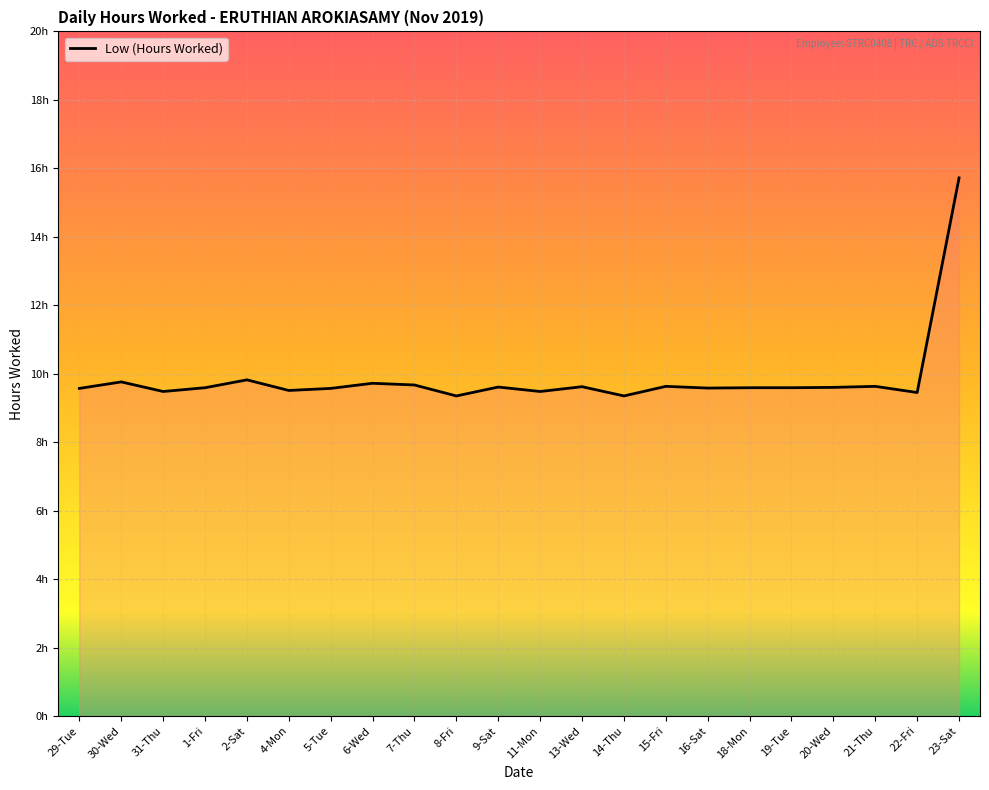

What is the difference between the maximum and minimum values?

6.4